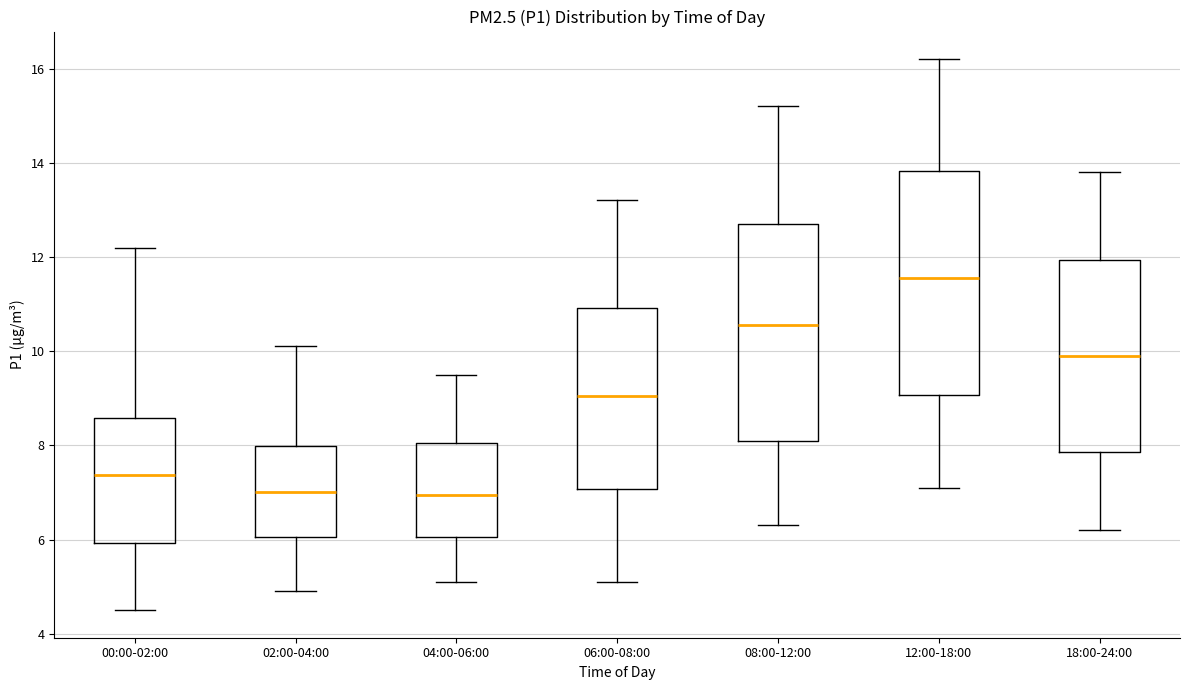

Reading left to right, transcribe this box plot: for each box, give where its median line is, the range the box spans, and where its two whiskers end, as read against the y-axis. The values are not printed on the chart, so give them approximately, as read against the axis.

00:00-02:00: median 7.4, box 6.0 to 8.6, whiskers 4.6 to 12.2
02:00-04:00: median 7.0, box 6.0 to 8.0, whiskers 5.0 to 10.2
04:00-06:00: median 7.0, box 6.0 to 8.0, whiskers 5.2 to 9.6
06:00-08:00: median 9.0, box 7.0 to 11.0, whiskers 5.2 to 13.2
08:00-12:00: median 10.6, box 8.2 to 12.8, whiskers 6.4 to 15.2
12:00-18:00: median 11.6, box 9.0 to 13.8, whiskers 7.2 to 16.2
18:00-24:00: median 10.0, box 7.8 to 12.0, whiskers 6.2 to 13.8